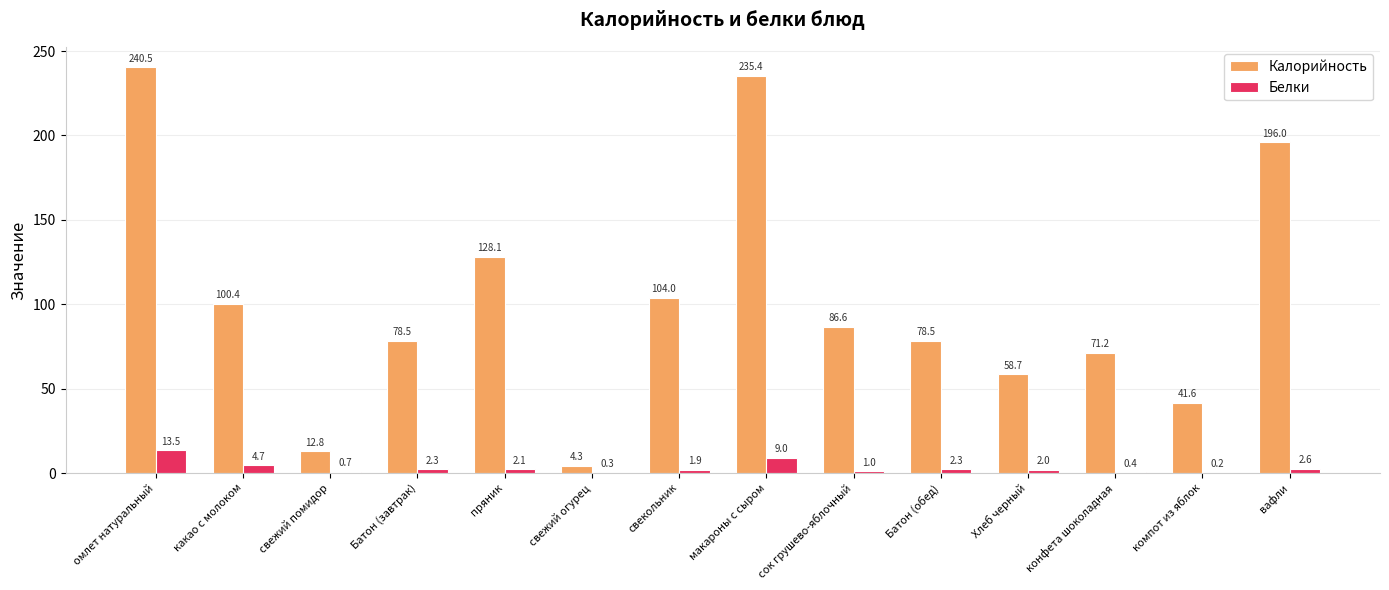

What is the average value of the Белки series?

3.1